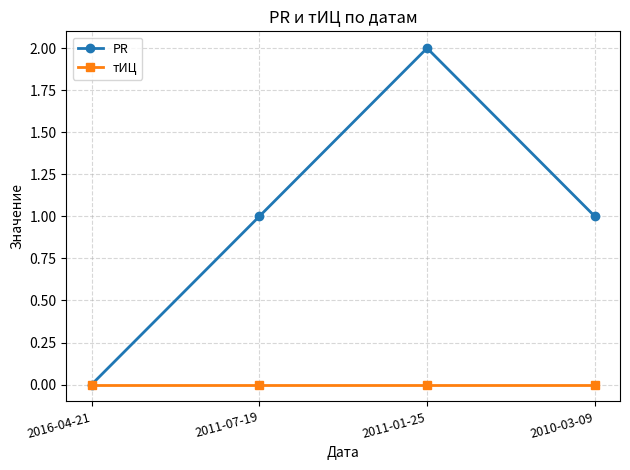

What position from the left is 2011-07-19?

2